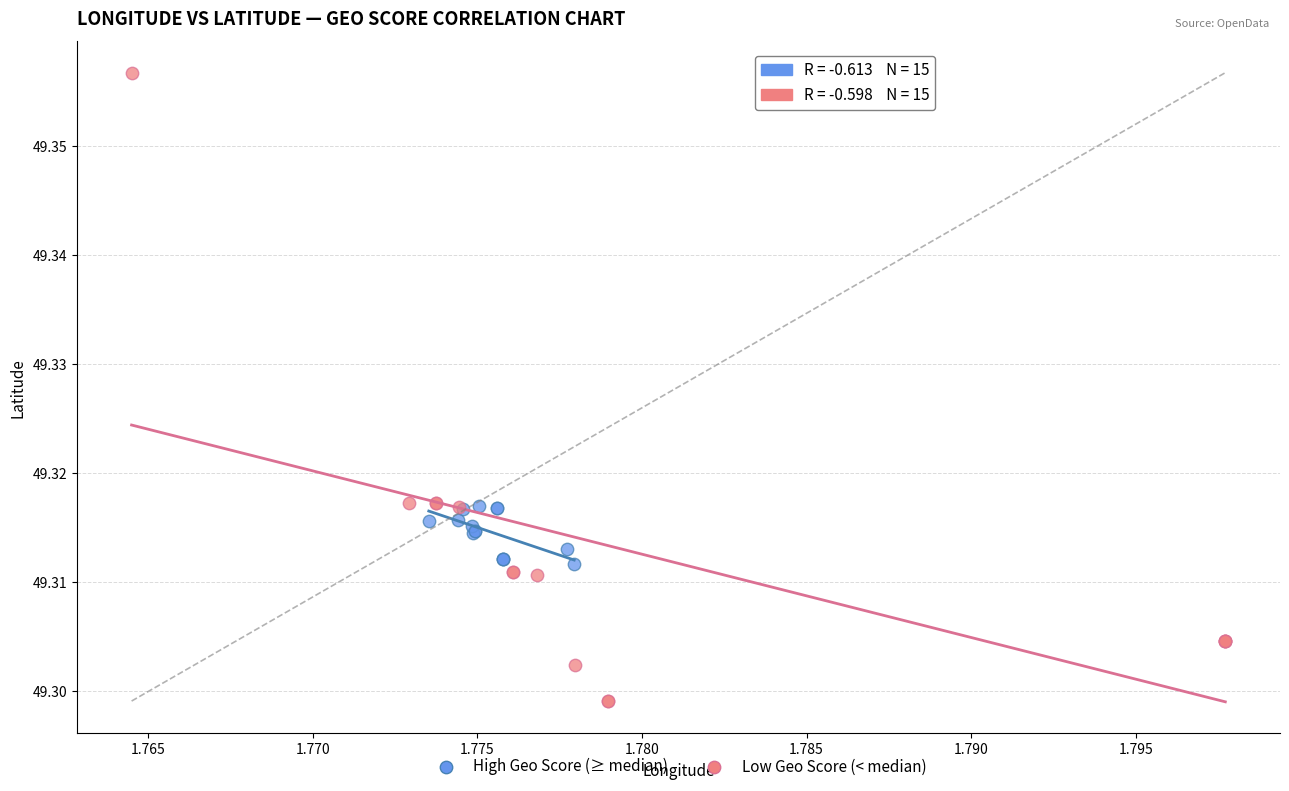

Which series has the largest Y range (max minus min)?

Low Geo Score (< median)